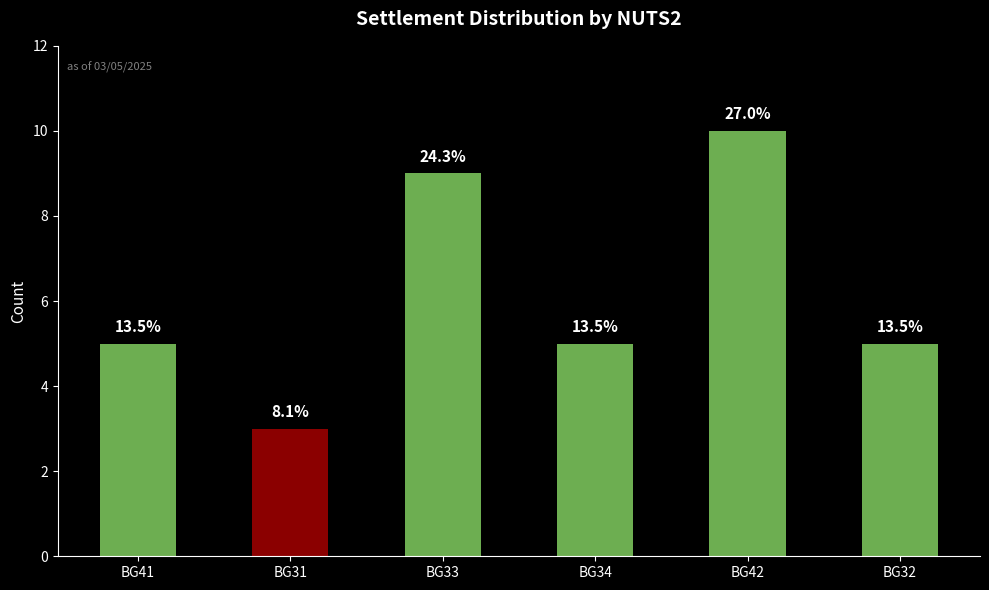

What is the difference between the maximum and minimum values?

7